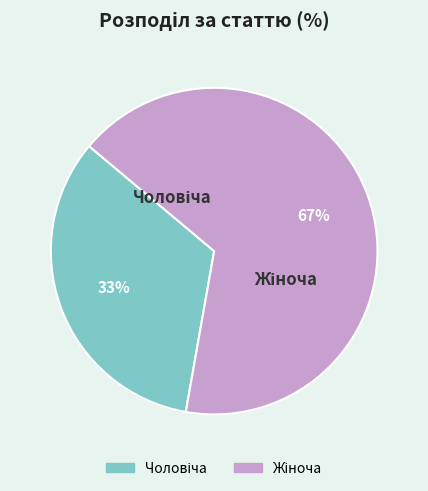

Count the number of slices in the pie.

2